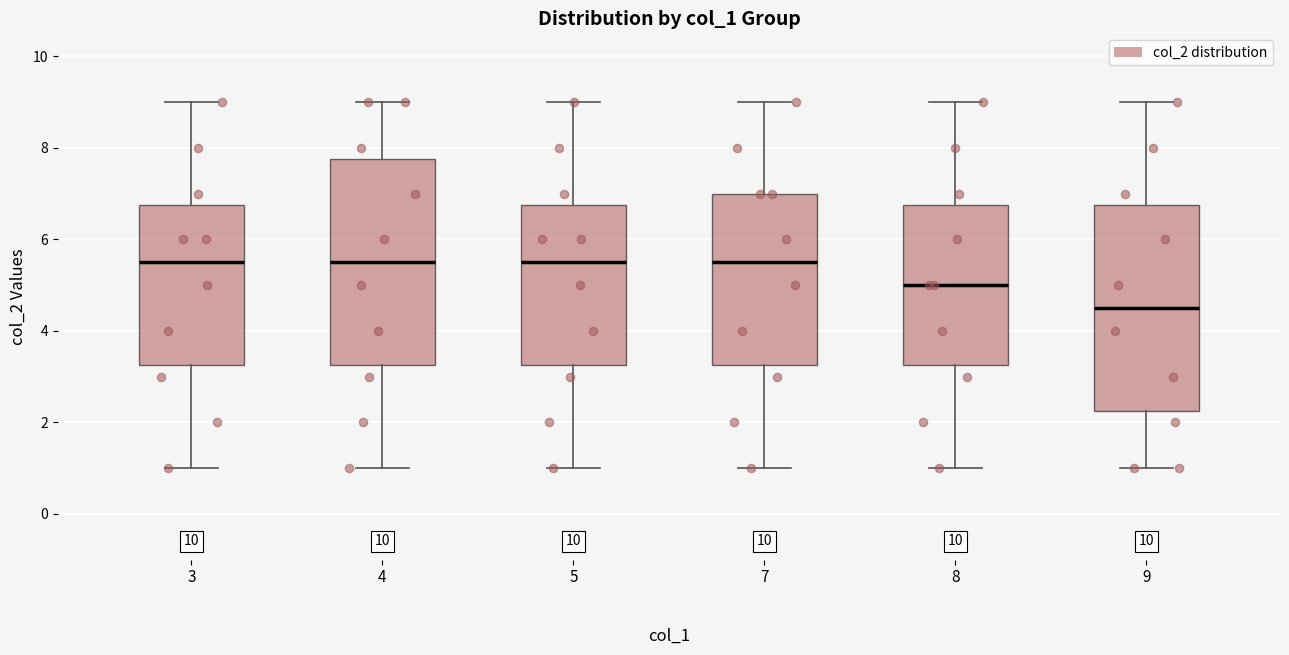

Where does the median line of the box at x = 5 sit on the y-axis? The values are not printed on the chart, so give them approximately, as read against the axis.

5.6